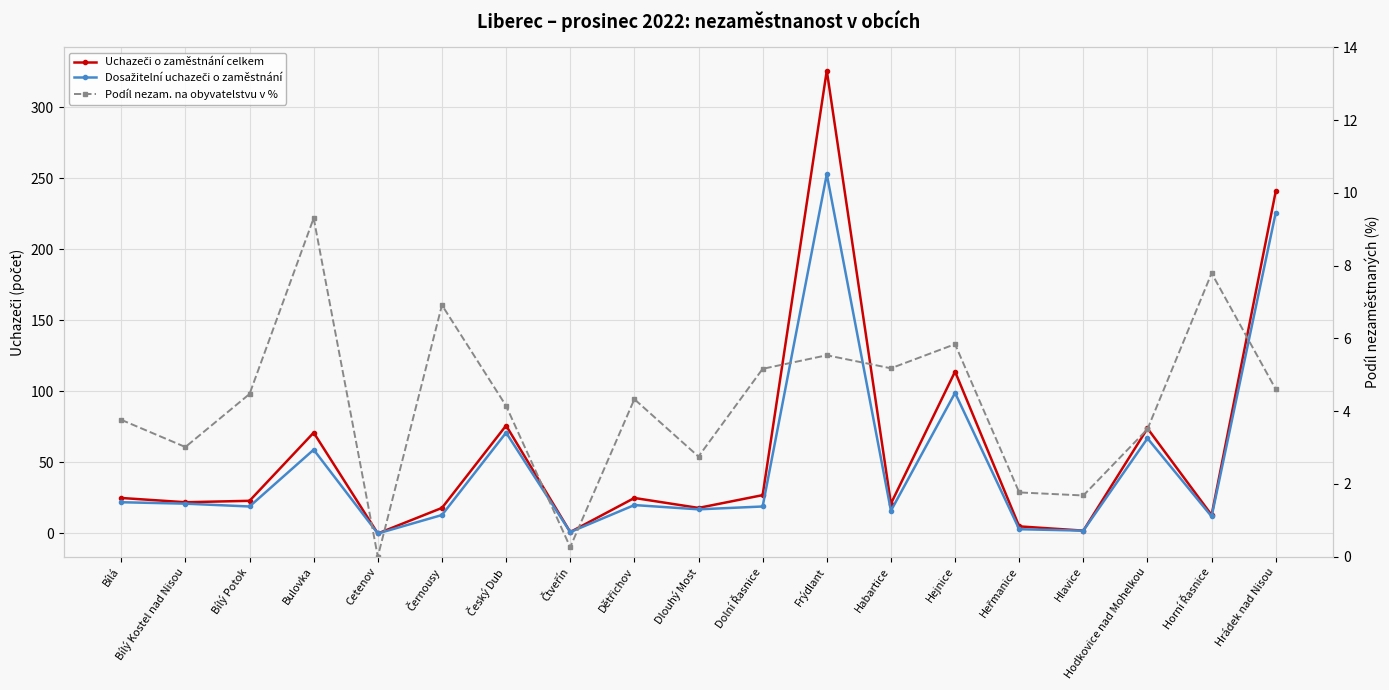

At how many categories does at least one series exceed 14?

14